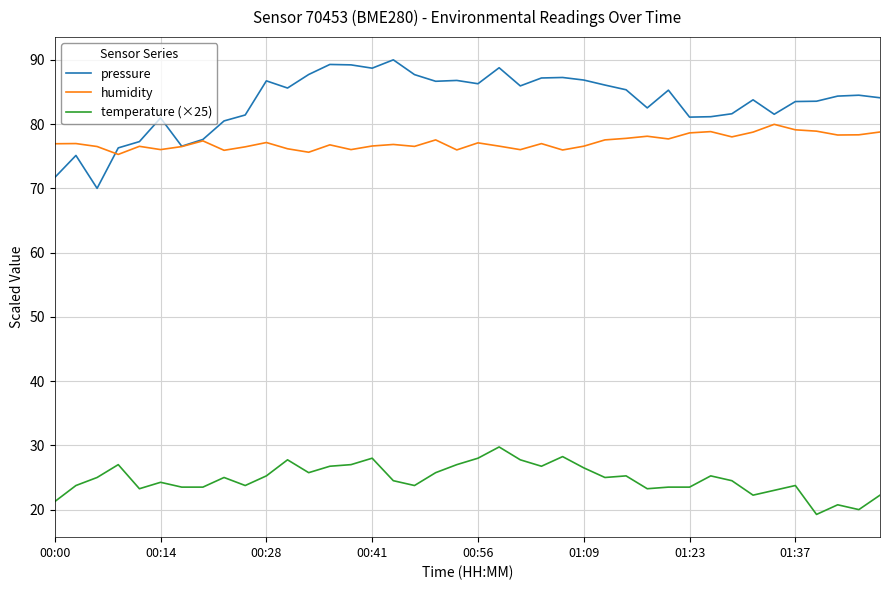

Rank the series by their maximum value, from highest to lowest.

pressure, humidity, temperature (×25)